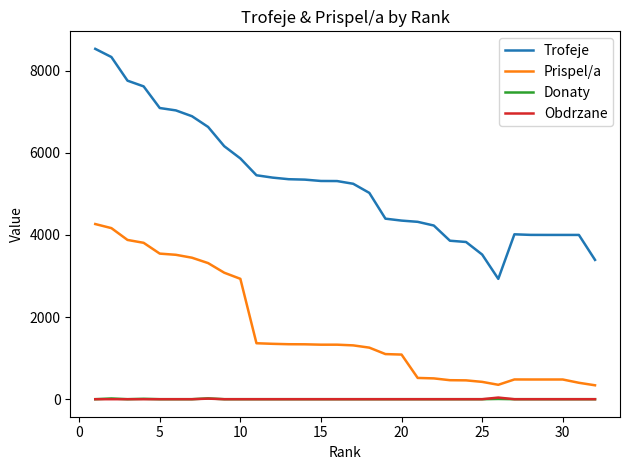

Which series has the largest total across all categories?

Trofeje